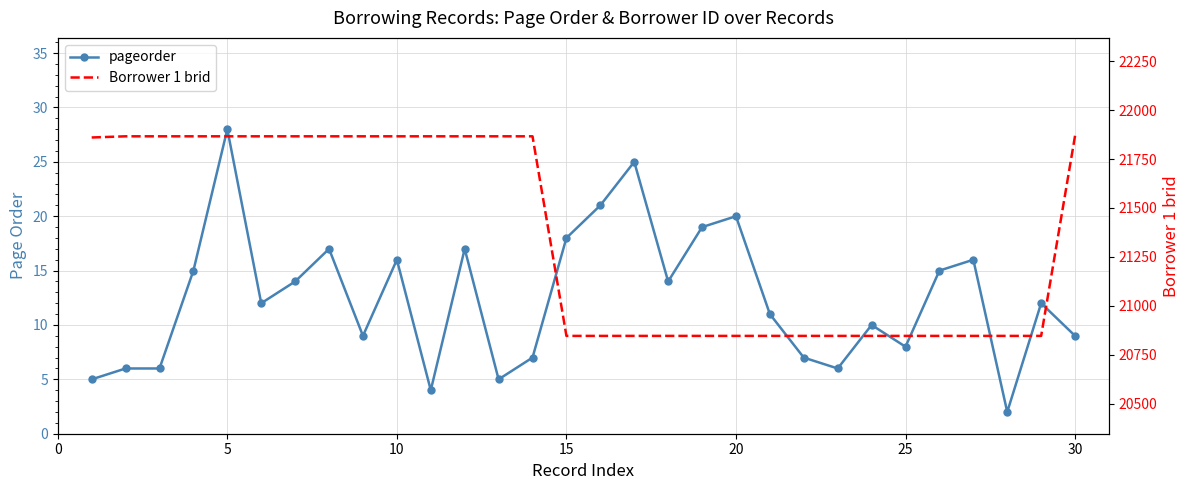

Rank the series by their average value, from highest to lowest.

Borrower 1 brid, pageorder